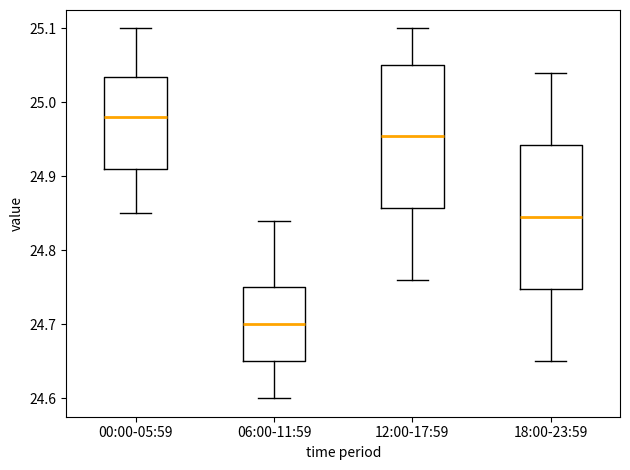

Reading left to right, transcribe this box plot: for each box, give where its median line is, the range the box spans, and where its two whiskers end, as read against the y-axis. The values are not printed on the chart, so give them approximately, as read against the axis.

00:00-05:59: median 24.98, box 24.91 to 25.04, whiskers 24.85 to 25.10
06:00-11:59: median 24.70, box 24.65 to 24.75, whiskers 24.60 to 24.84
12:00-17:59: median 24.96, box 24.86 to 25.05, whiskers 24.76 to 25.10
18:00-23:59: median 24.85, box 24.75 to 24.94, whiskers 24.65 to 25.04